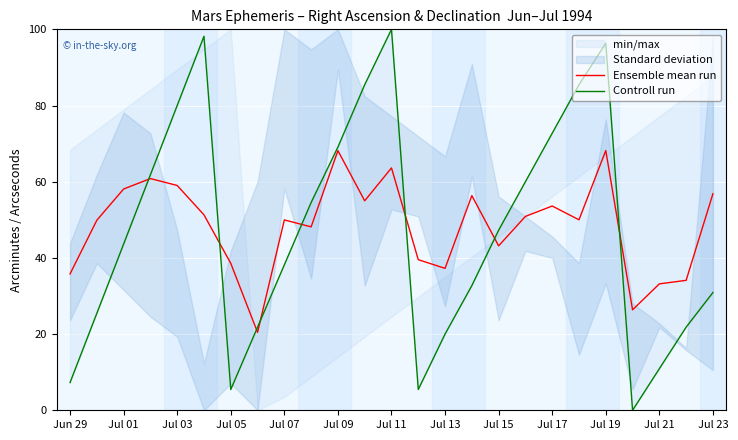

What is the minimum value for Ensemble mean run?

20.5